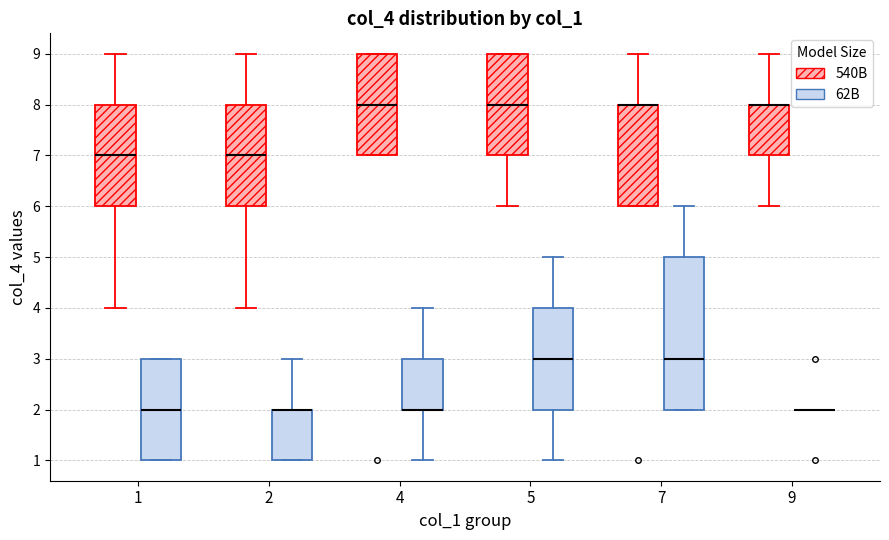

Reading left to right, transcribe this box plot: for each box, give where its median line is, the range the box spans, and where its two whiskers end, as read against the y-axis. The values are not printed on the chart, so give them approximately, as read against the axis.

1 (540B): median 7, box 6 to 8, whiskers 4 to 9
1 (62B): median 2, box 1 to 3, whiskers 1 to 3
2 (540B): median 7, box 6 to 8, whiskers 4 to 9
2 (62B): median 2 (drawn on the box's upper edge), box 1 to 2, whiskers 1 to 3
4 (540B): median 8, box 7 to 9, whiskers 7 to 9
4 (62B): median 2 (drawn on the box's lower edge), box 2 to 3, whiskers 1 to 4
5 (540B): median 8, box 7 to 9, whiskers 6 to 9
5 (62B): median 3, box 2 to 4, whiskers 1 to 5
7 (540B): median 8 (drawn on the box's upper edge), box 6 to 8, whiskers 6 to 9
7 (62B): median 3, box 2 to 5, whiskers 2 to 6
9 (540B): median 8 (drawn on the box's upper edge), box 7 to 8, whiskers 6 to 9
9 (62B): box collapsed to a line at 2, whiskers 2 to 2